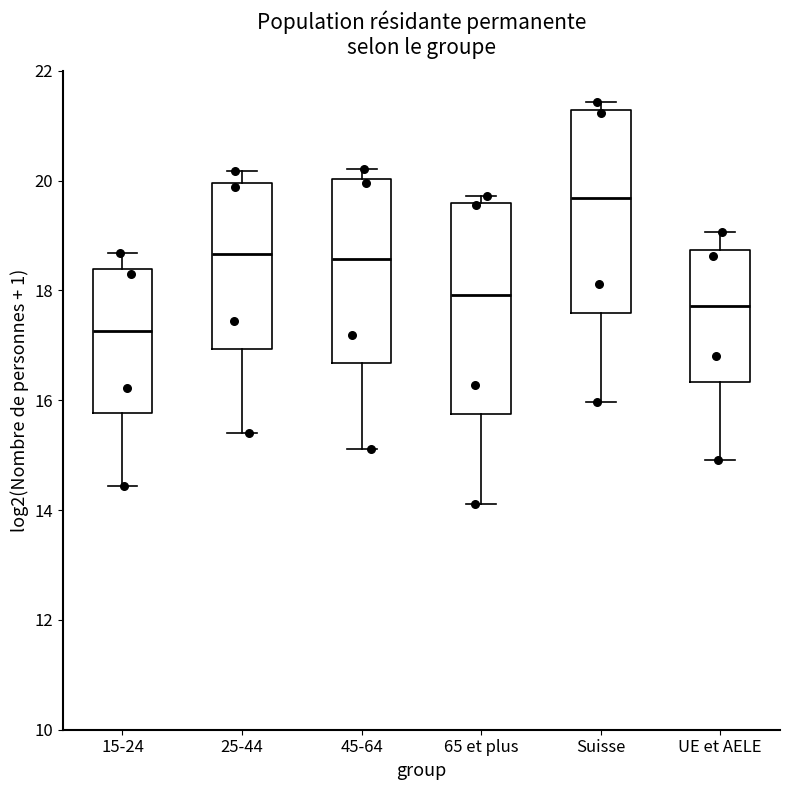

Where is the lower edge of the box for Suisse on the y-axis? The values are not printed on the chart, so give them approximately, as read against the axis.

17.6